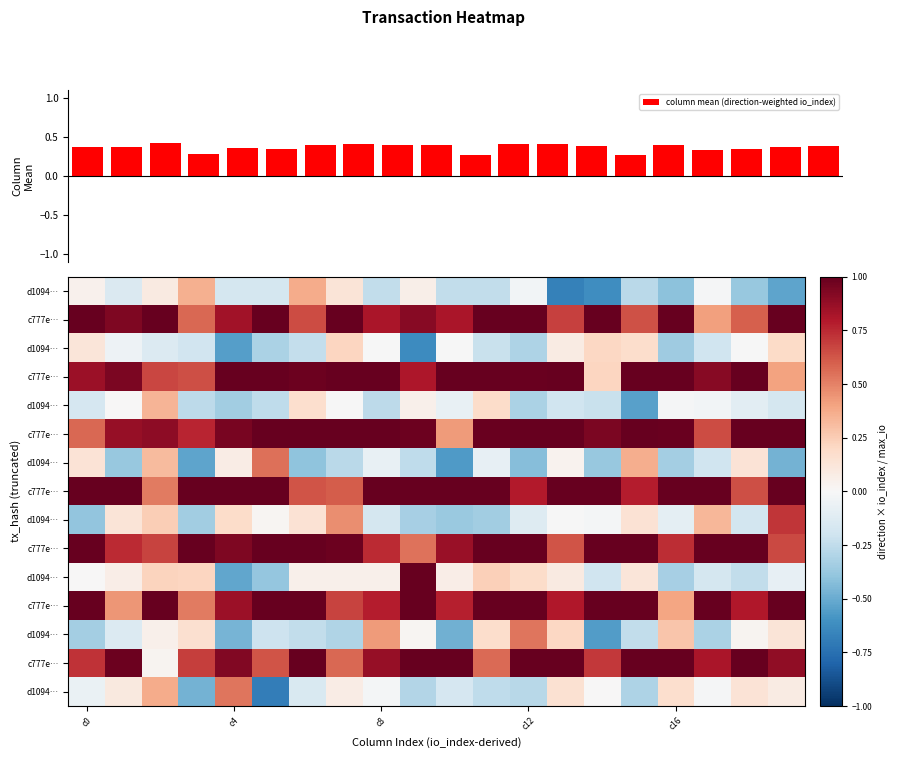

How many column mean (direction-weighted io_index) values are between 0 and 1?

20